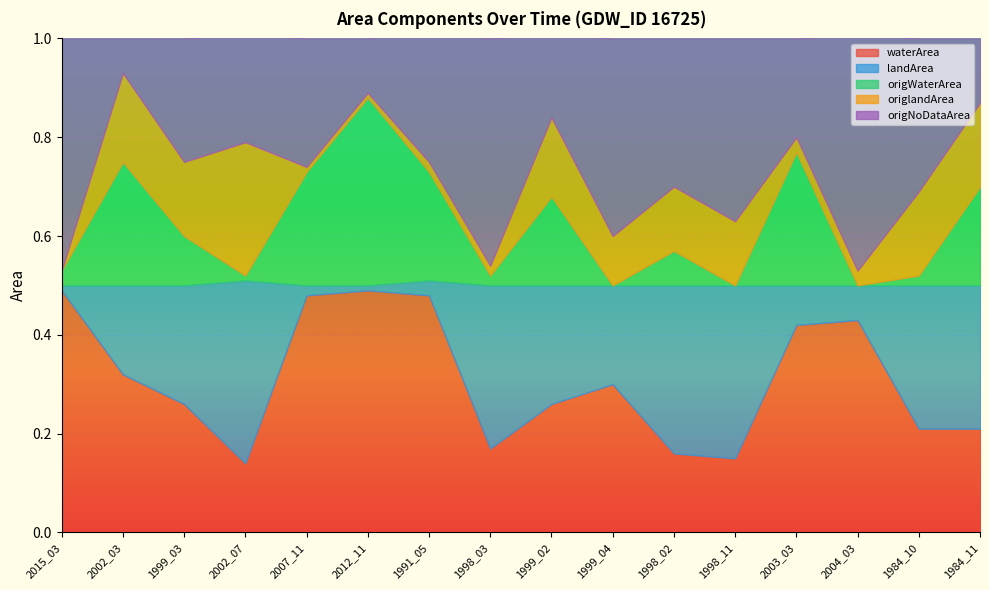

What are all the series names shown in the legend?

waterArea, landArea, origWaterArea, origlandArea, origNoDataArea